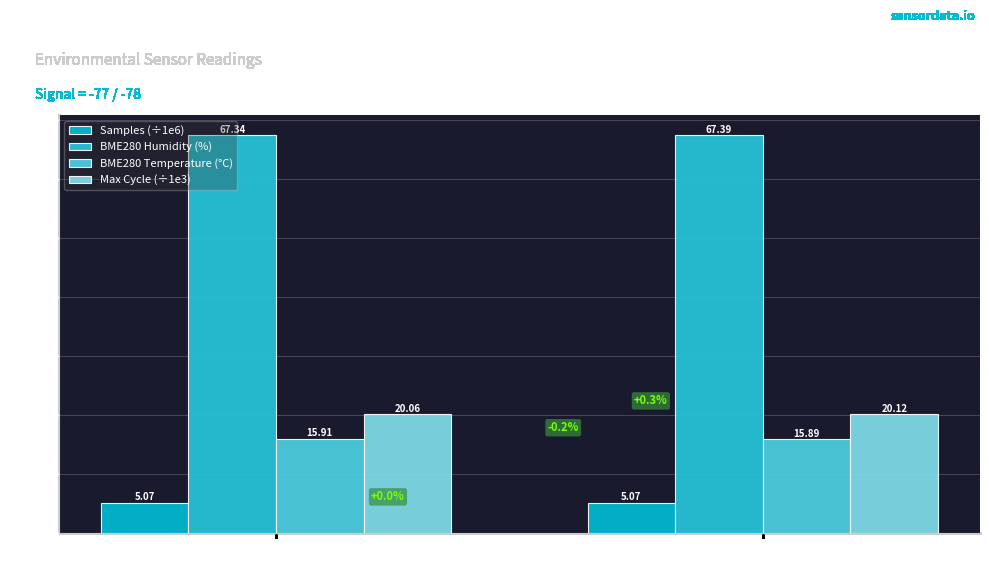

Which series has the largest range (max minus min)?

Max Cycle (÷1e3)